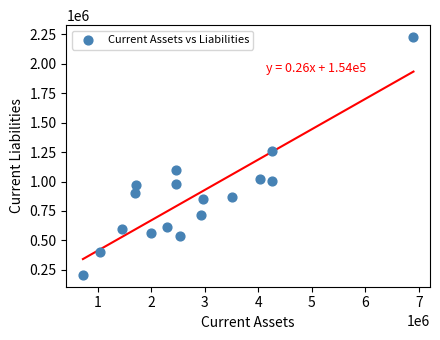

What Y value in the scatter plot is closest to 1217273?

1258787